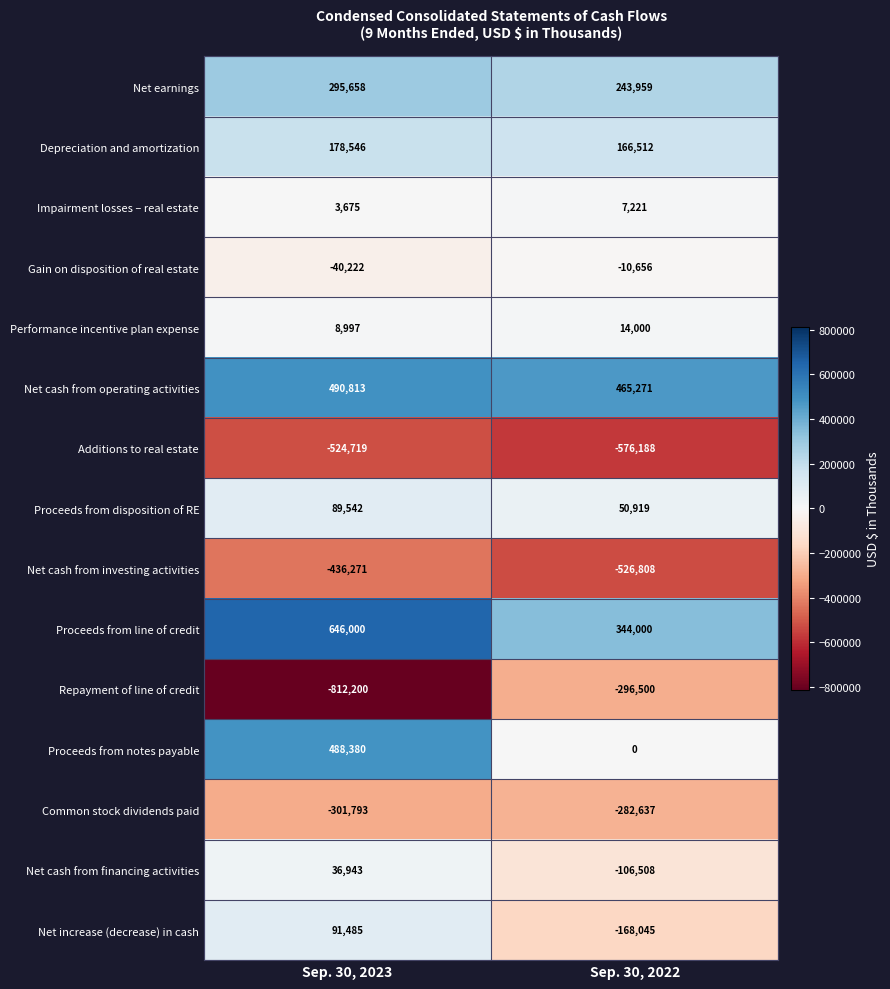

Which series has the largest total across all categories?

Proceeds from line of credit